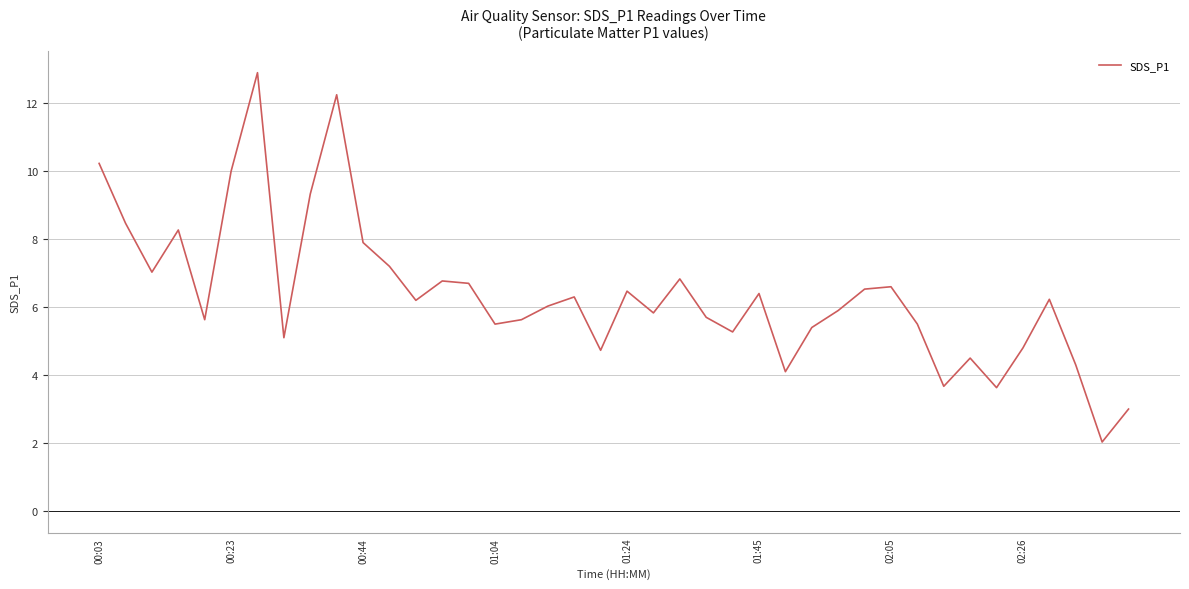

What is the difference between the maximum and minimum values?

10.9